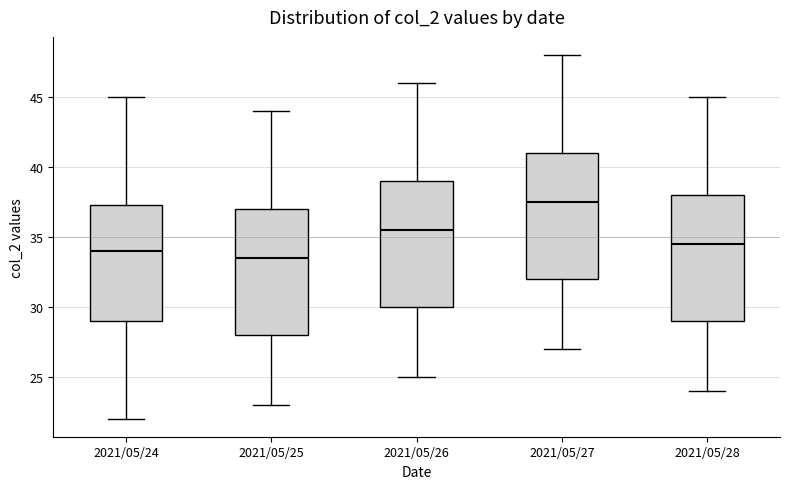

Where does the upper whisker of the box for 2021/05/24 end on the y-axis? The values are not printed on the chart, so give them approximately, as read against the axis.

45.0